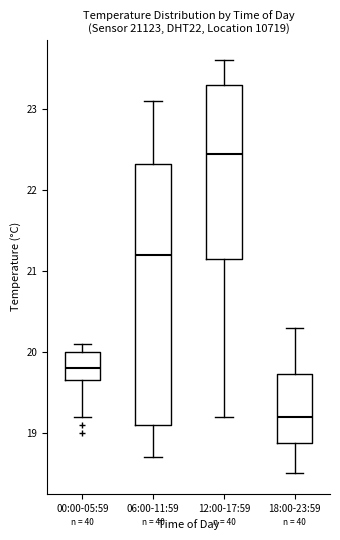

Reading left to right, transcribe this box plot: for each box, give where its median line is, the range the box spans, and where its two whiskers end, as read against the y-axis. The values are not printed on the chart, so give them approximately, as read against the axis.

00:00-05:59: median 19.8, box 19.7 to 20.0, whiskers 19.2 to 20.1
06:00-11:59: median 21.2, box 19.1 to 22.3, whiskers 18.7 to 23.1
12:00-17:59: median 22.5, box 21.2 to 23.3, whiskers 19.2 to 23.6
18:00-23:59: median 19.2, box 18.9 to 19.7, whiskers 18.5 to 20.3